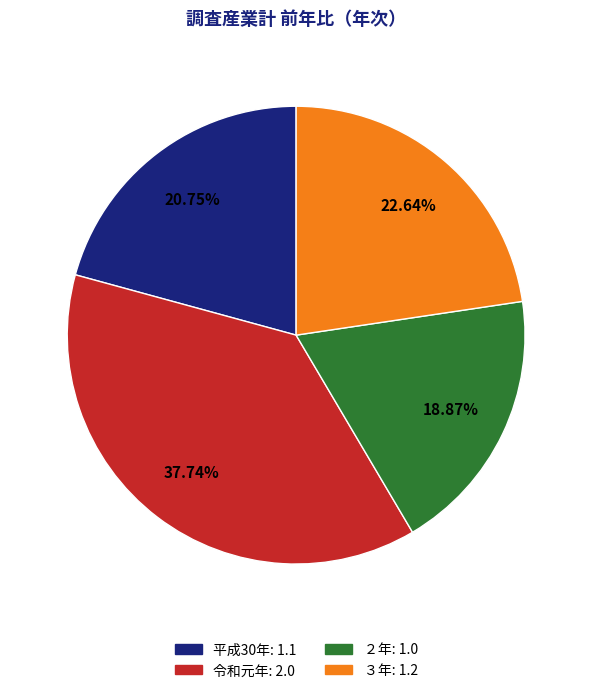

How many segments does this pie chart have?

4